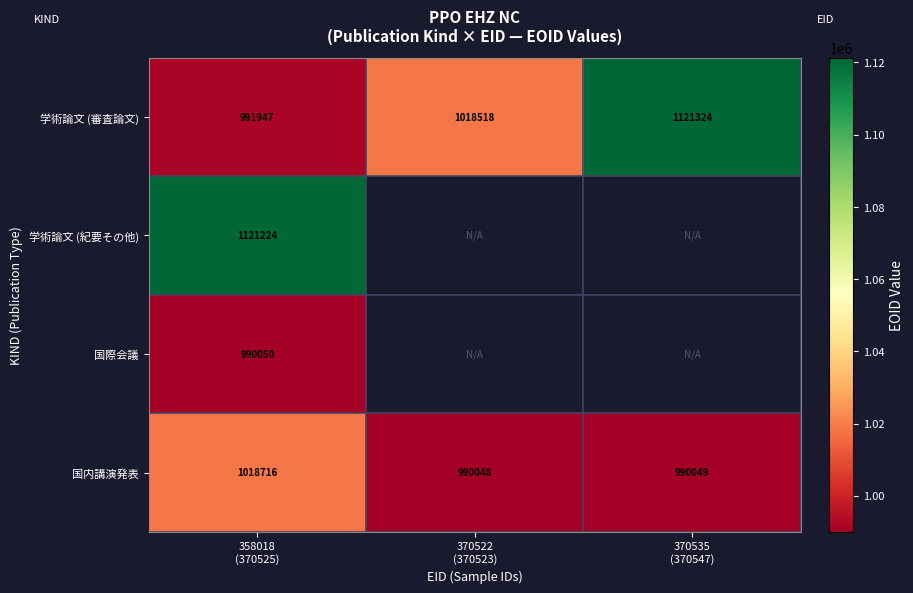

What is the maximum value for 国内講演発表?

1018716